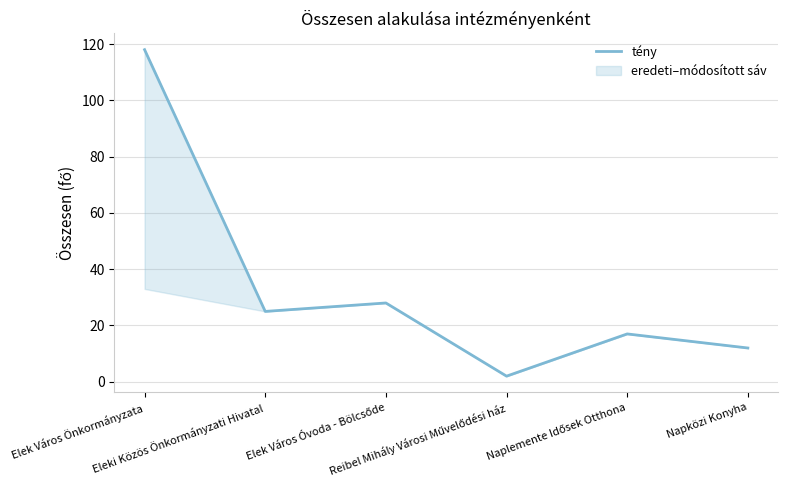

What is the value of the 4th point from the left?

2